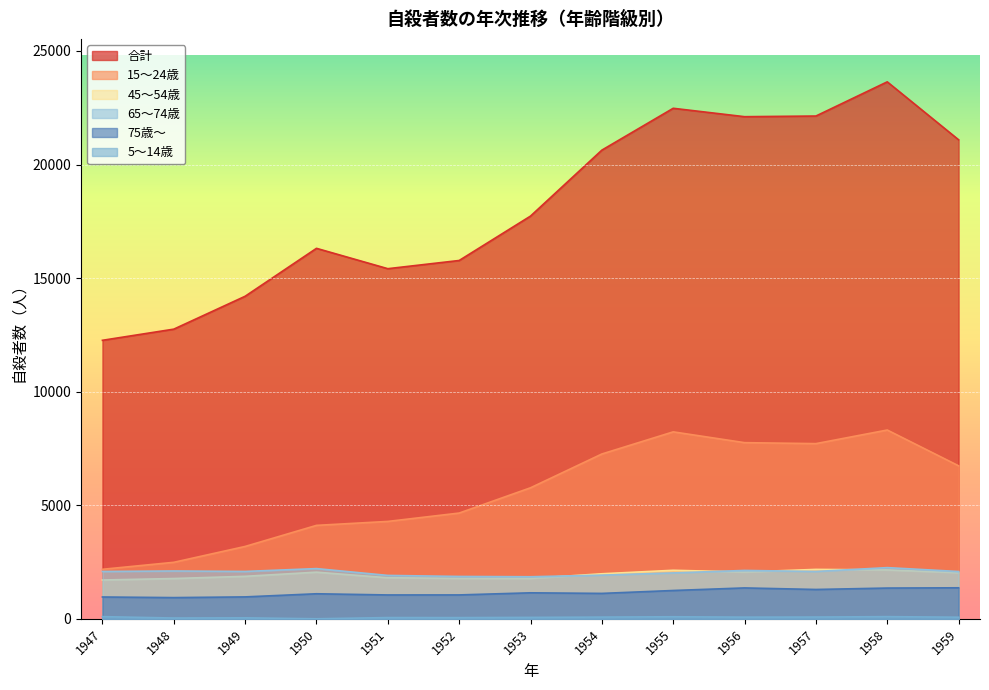

At which category does the chart reach its peak across all series?

1958